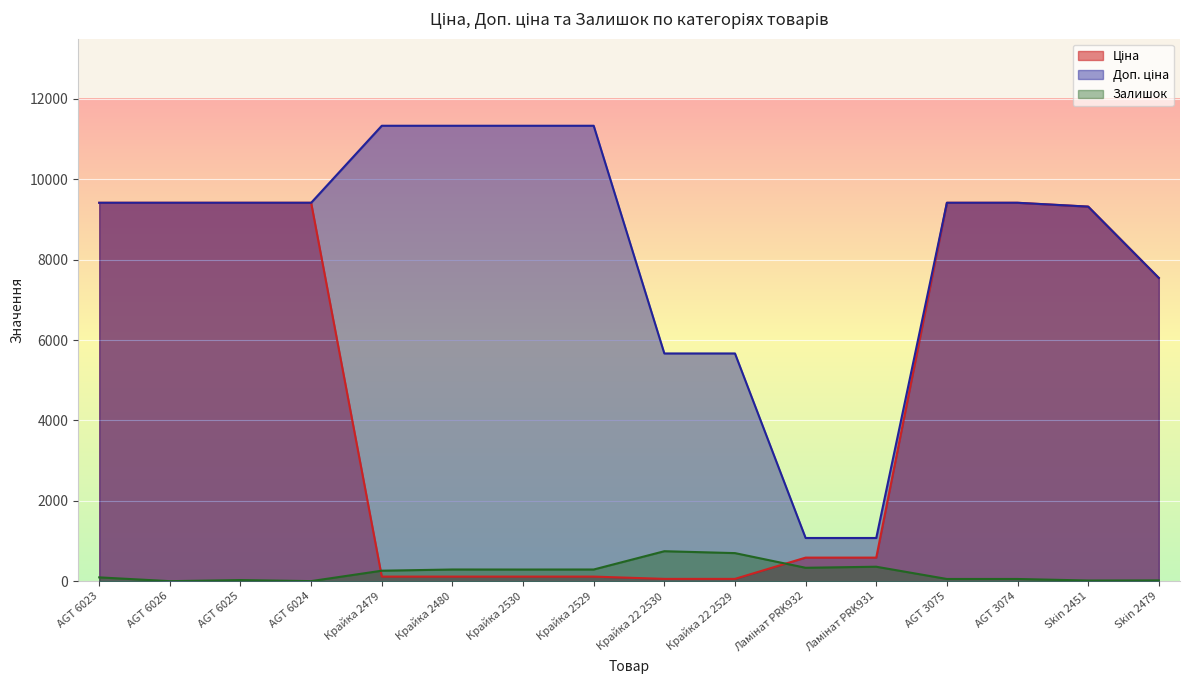

True or false: Доп. ціна and Ціна cross at least once.

False